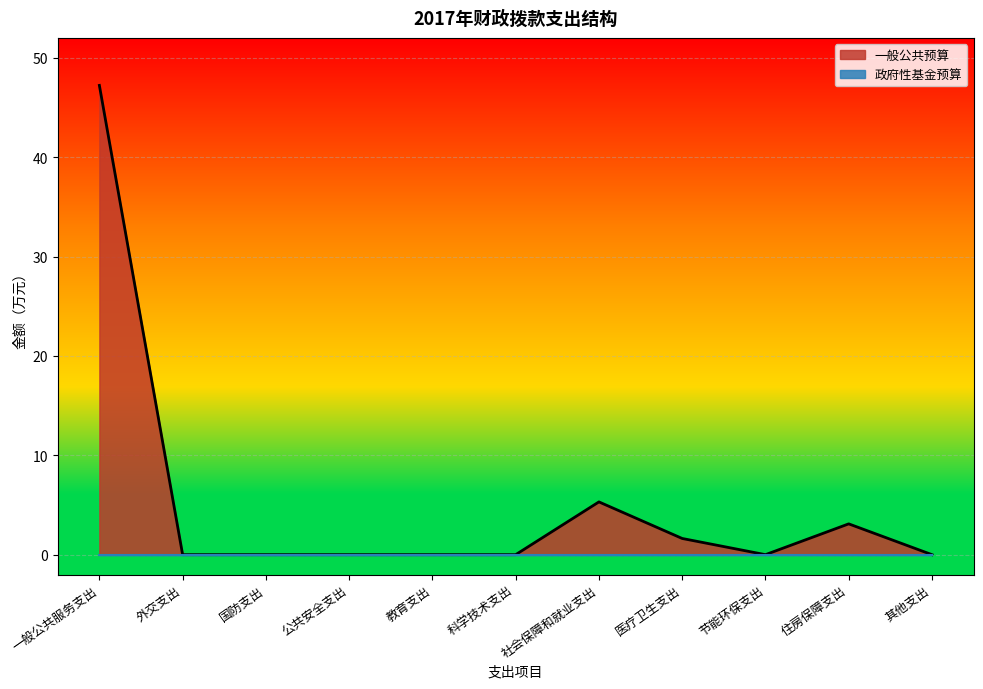

What is the maximum value shown in the chart?

47.2